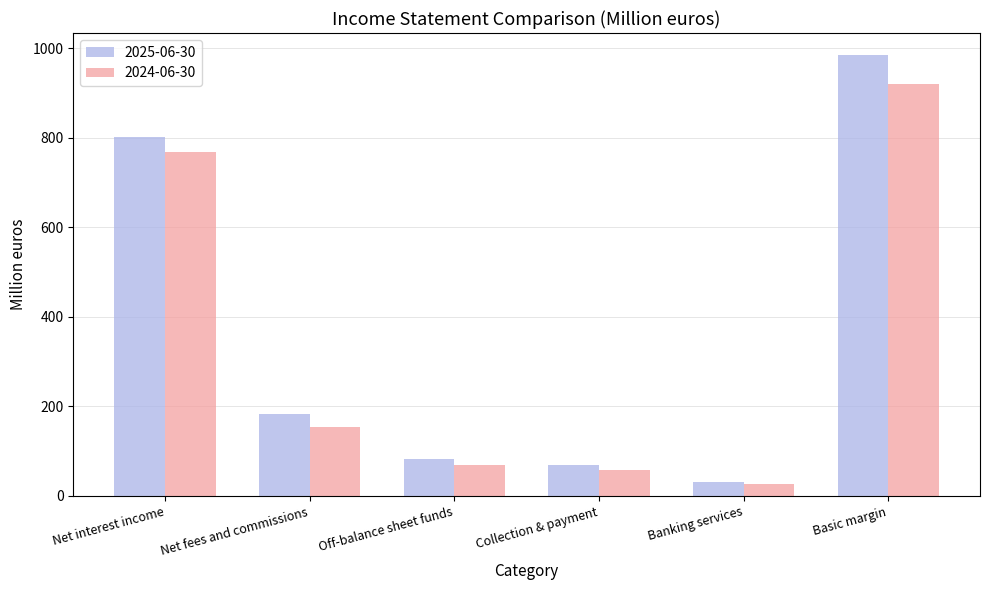

What is the average value of the 2024-06-30 series?

332.5